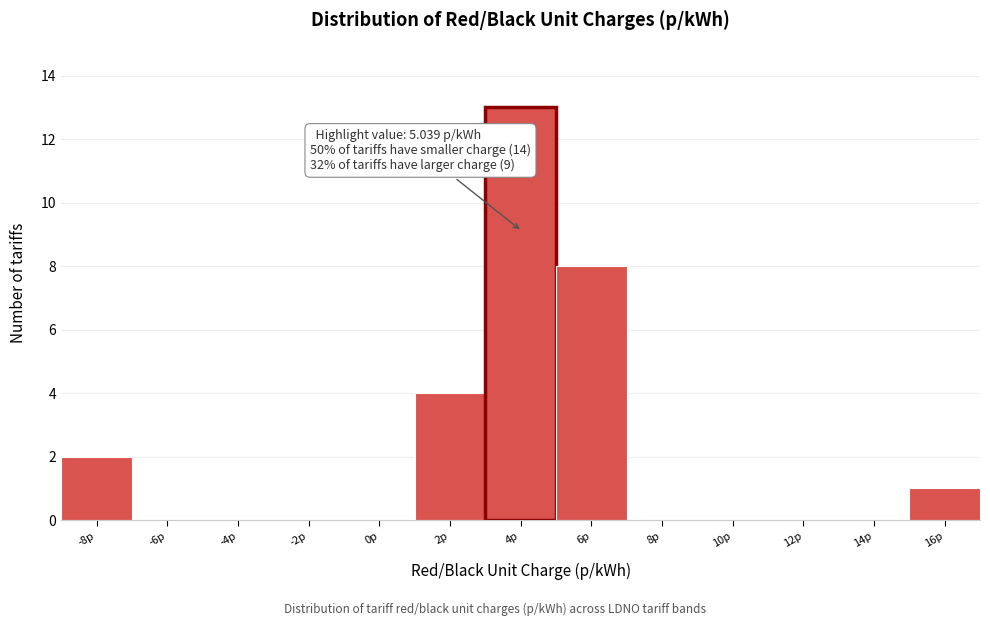

Reading left to right, what are all the values shown in this chart?

-8p=2	-6p=0	-4p=0	-2p=0	0p=0	2p=4	4p=13	6p=8	8p=0	10p=0	12p=0	14p=0	16p=1